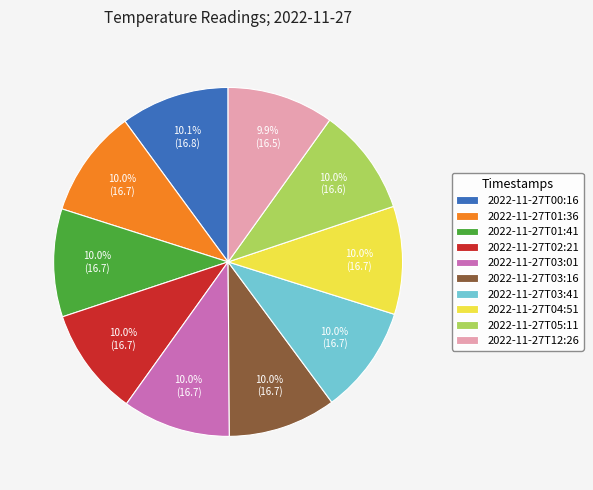

True or false: 2022-11-27T05:11 accounts for 1% of the total.

False